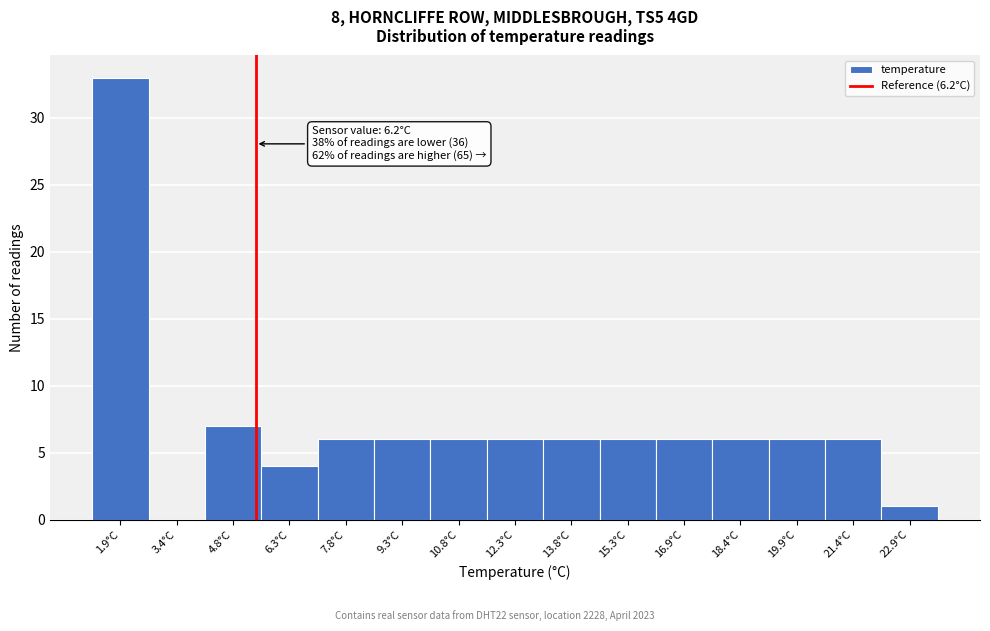

Reading right to left, list all the values displayed in this chart.

22.9°C=1	21.4°C=6	19.9°C=6	18.4°C=6	16.9°C=6	15.3°C=6	13.8°C=6	12.3°C=6	10.8°C=6	9.3°C=6	7.8°C=6	6.3°C=4	4.8°C=7	3.4°C=0	1.9°C=33